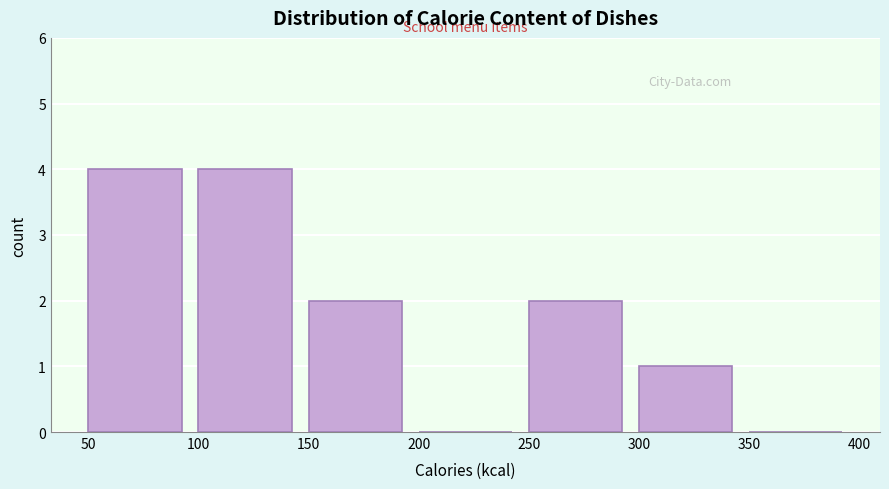

What is the height of the bar covering 250 to 300 on the x-axis? The values are not printed on the chart, so give them approximately, as read against the axis.

2